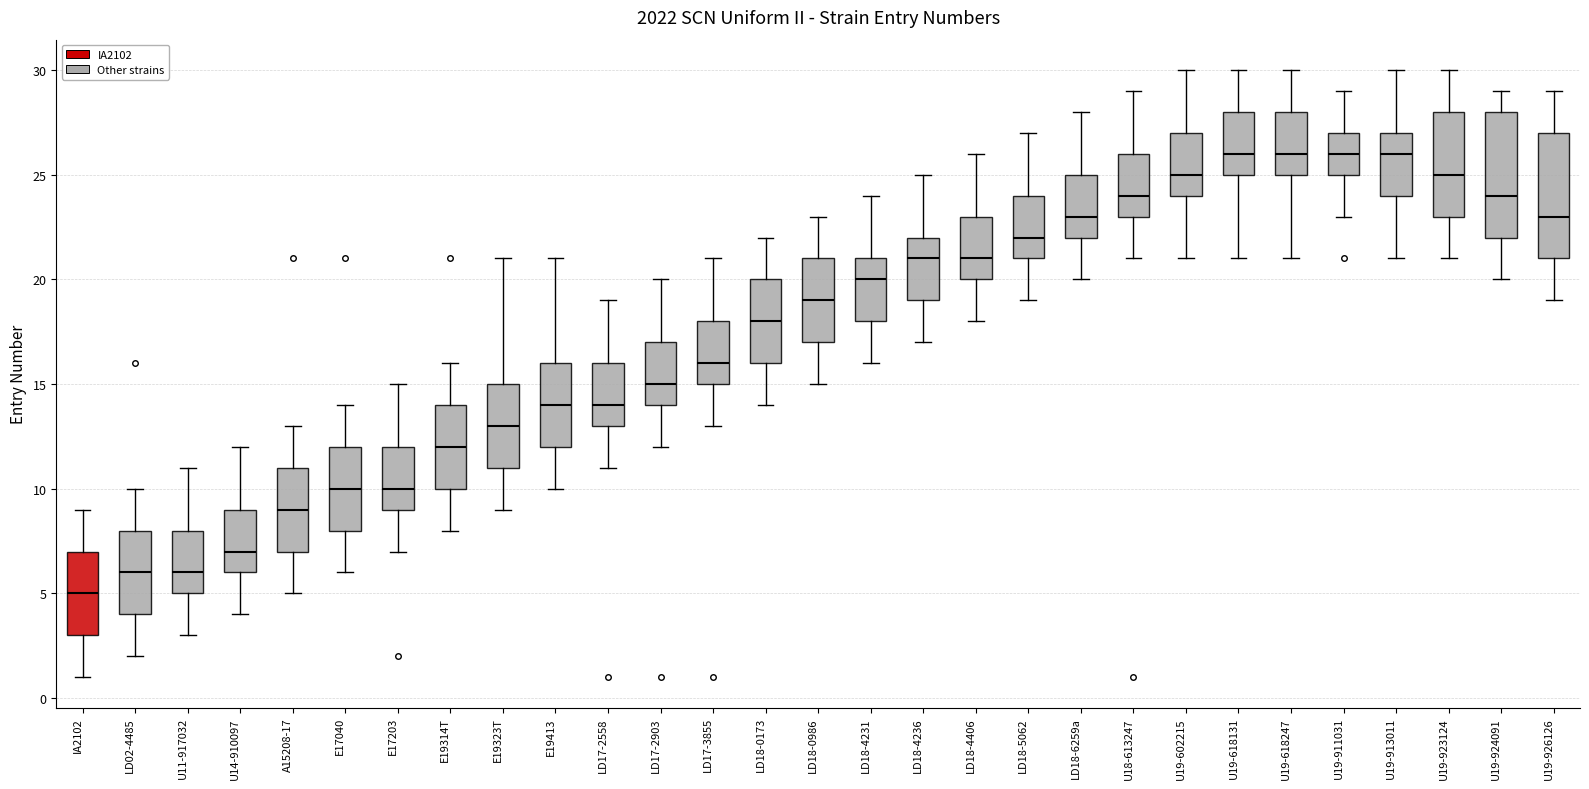

Reading left to right, transcribe this box plot: for each box, give where its median line is, the range the box spans, and where its two whiskers end, as read against the y-axis. The values are not printed on the chart, so give them approximately, as read against the axis.

IA2102: median 5, box 3 to 7, whiskers 1 to 9
LD02-4485: median 6, box 4 to 8, whiskers 2 to 10
U11-917032: median 6, box 5 to 8, whiskers 3 to 11
U14-910097: median 7, box 6 to 9, whiskers 4 to 12
A15208-17: median 9, box 7 to 11, whiskers 5 to 13
E17040: median 10, box 8 to 12, whiskers 6 to 14
E17203: median 10, box 9 to 12, whiskers 7 to 15
E19314T: median 12, box 10 to 14, whiskers 8 to 16
E19323T: median 13, box 11 to 15, whiskers 9 to 21
E19413: median 14, box 12 to 16, whiskers 10 to 21
LD17-2558: median 14, box 13 to 16, whiskers 11 to 19
LD17-2903: median 15, box 14 to 17, whiskers 12 to 20
LD17-3855: median 16, box 15 to 18, whiskers 13 to 21
LD18-0173: median 18, box 16 to 20, whiskers 14 to 22
LD18-0986: median 19, box 17 to 21, whiskers 15 to 23
LD18-4231: median 20, box 18 to 21, whiskers 16 to 24
LD18-4236: median 21, box 19 to 22, whiskers 17 to 25
LD18-4406: median 21, box 20 to 23, whiskers 18 to 26
LD18-5062: median 22, box 21 to 24, whiskers 19 to 27
LD18-6259a: median 23, box 22 to 25, whiskers 20 to 28
U18-613247: median 24, box 23 to 26, whiskers 21 to 29
U19-602215: median 25, box 24 to 27, whiskers 21 to 30
U19-618131: median 26, box 25 to 28, whiskers 21 to 30
U19-618247: median 26, box 25 to 28, whiskers 21 to 30
U19-911031: median 26, box 25 to 27, whiskers 23 to 29
U19-913011: median 26, box 24 to 27, whiskers 21 to 30
U19-923124: median 25, box 23 to 28, whiskers 21 to 30
U19-924091: median 24, box 22 to 28, whiskers 20 to 29
U19-926126: median 23, box 21 to 27, whiskers 19 to 29